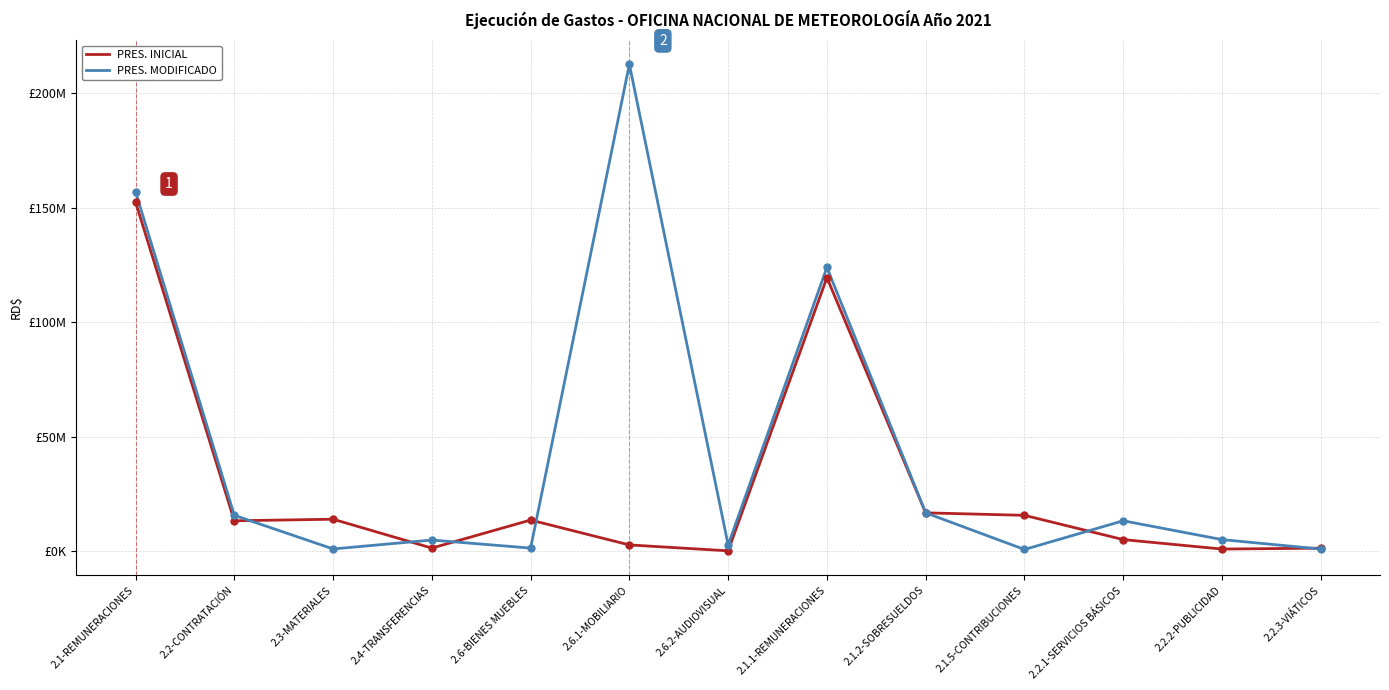

What are all the series names shown in the legend?

PRES. INICIAL, PRES. MODIFICADO